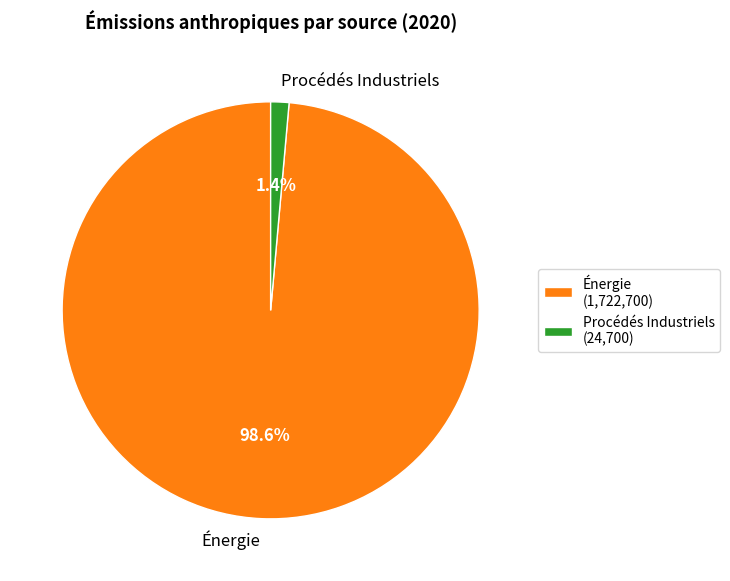

Does any single category account for the majority?

Yes